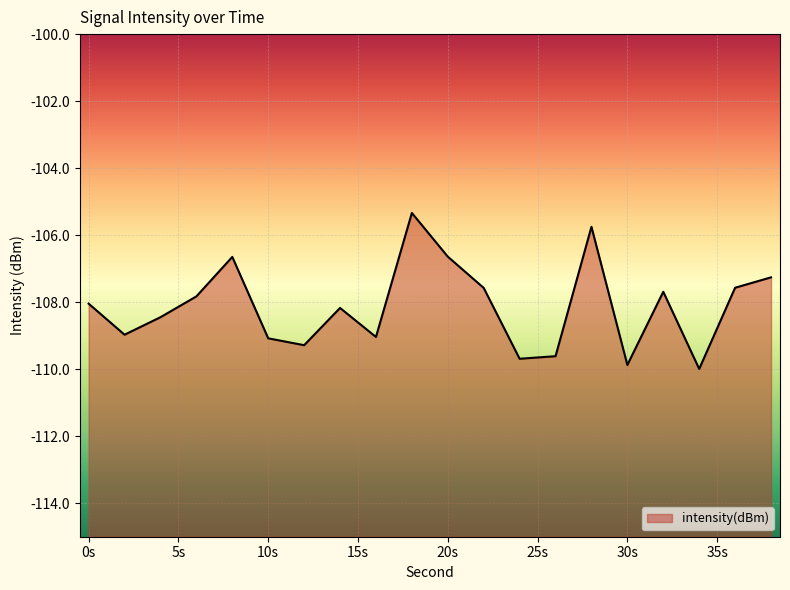

True or false: the data has more than 0 interior local peaks.

True